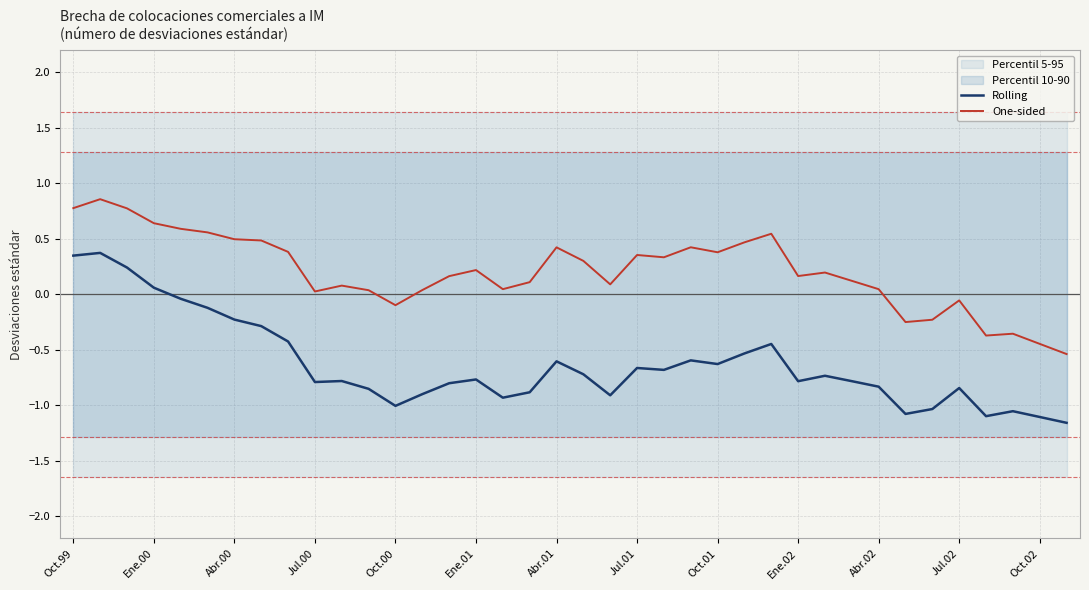

What is the difference between the maximum and minimum values in the One-sided series?

1.4